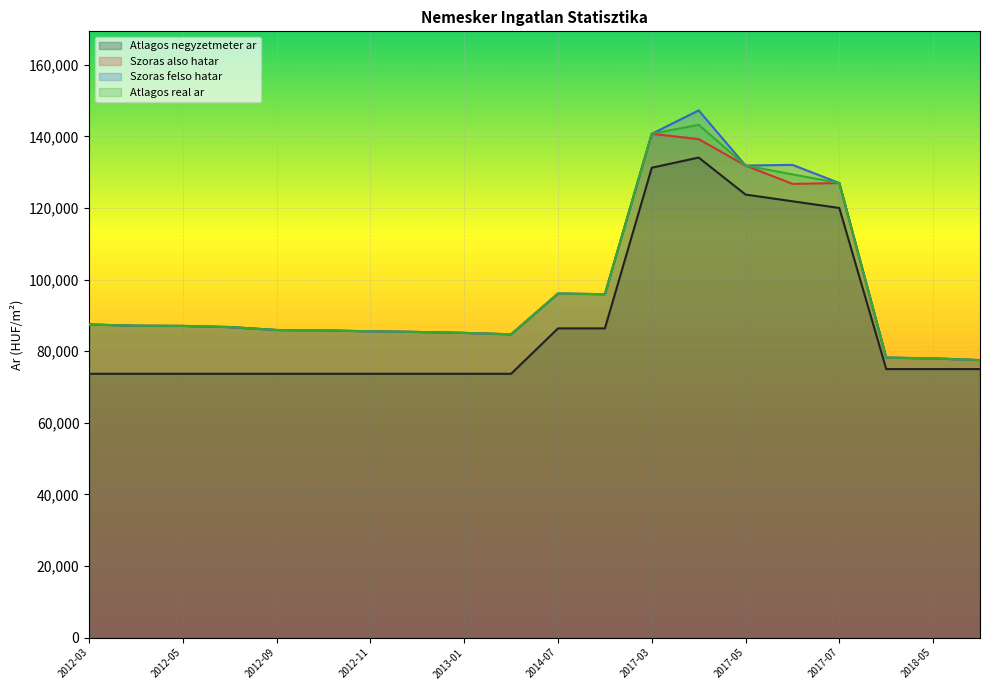

What is the average value of the Szoras also hatar series?

97604